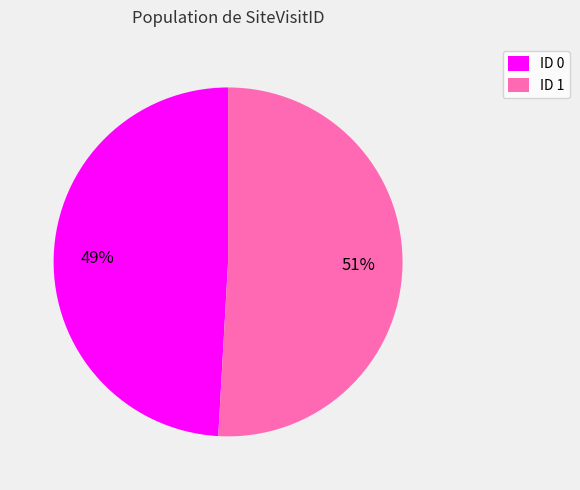

Which slice represents more than half of the pie?

ID 1